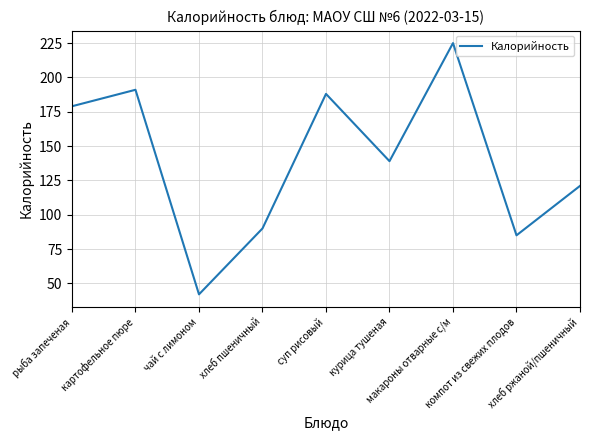

Is it true that the value at картофельное пюре is 191?

True